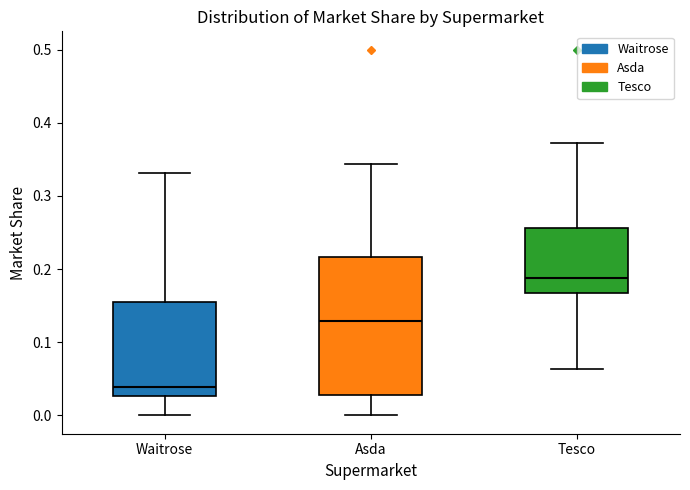

Comparing the boxes themselves (not the whiskers), which one is the tallest?

Asda